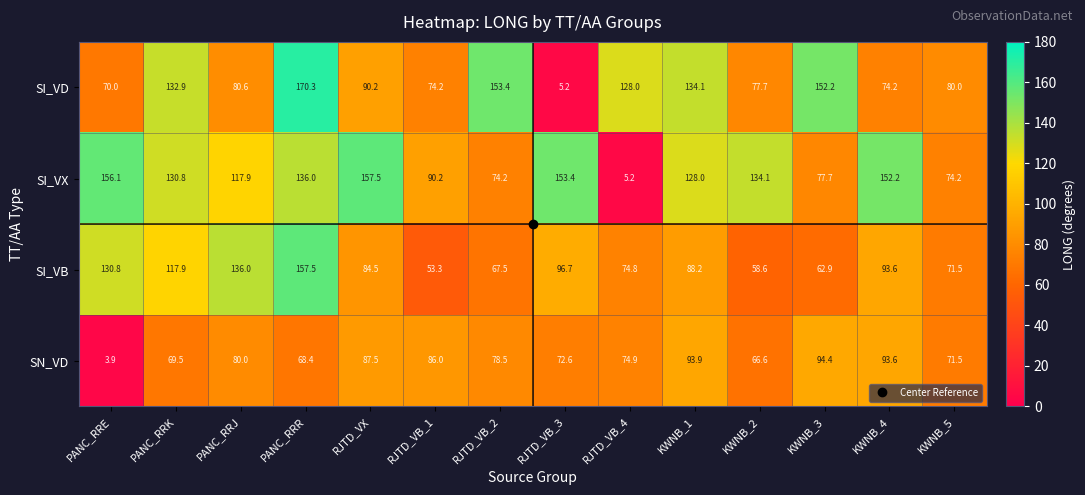

Rank the series at PANC_RRE from highest to lowest value.

SI_VX, SI_VB, SI_VD, SN_VD